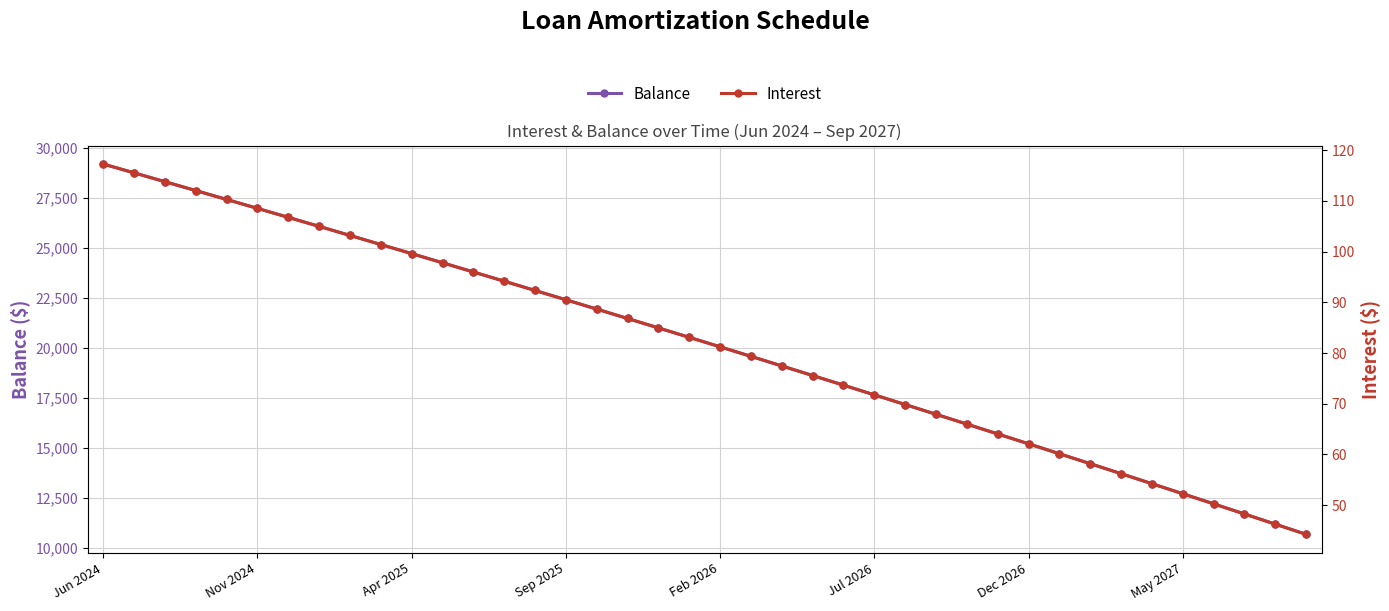

True or false: Balance has more than 0 points higher than both neighbors.

False